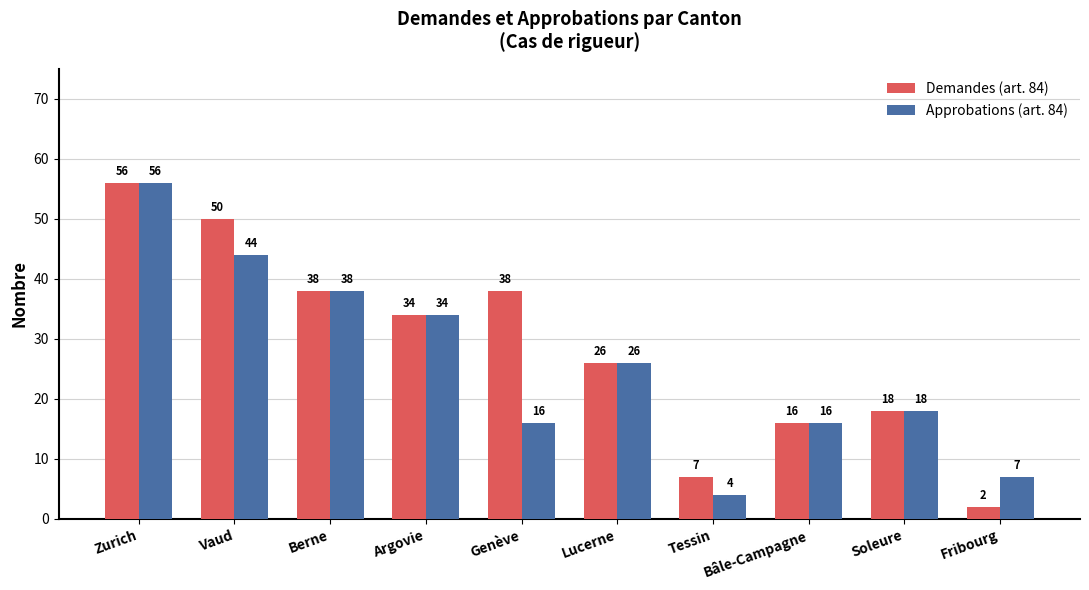

The Approbations (art. 84) series shows 56 at Zurich. True or false?

True